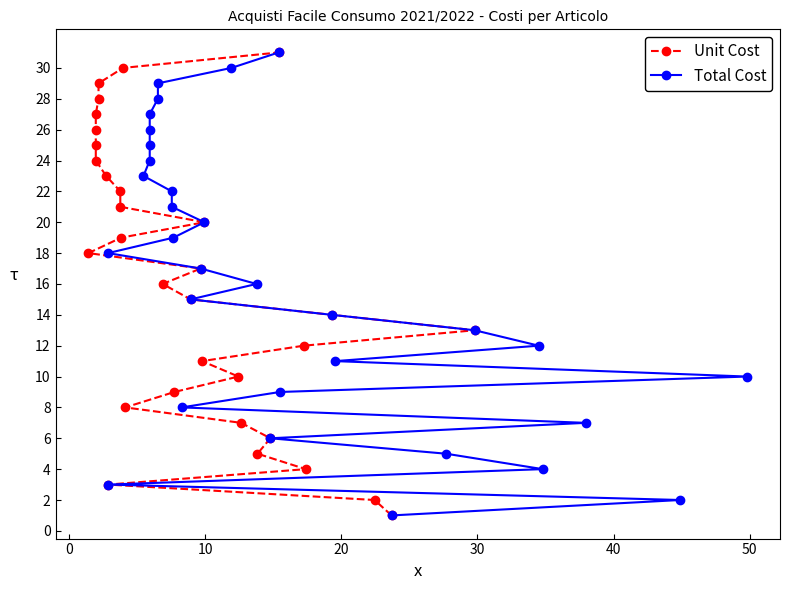

How many series are shown in this chart?

2